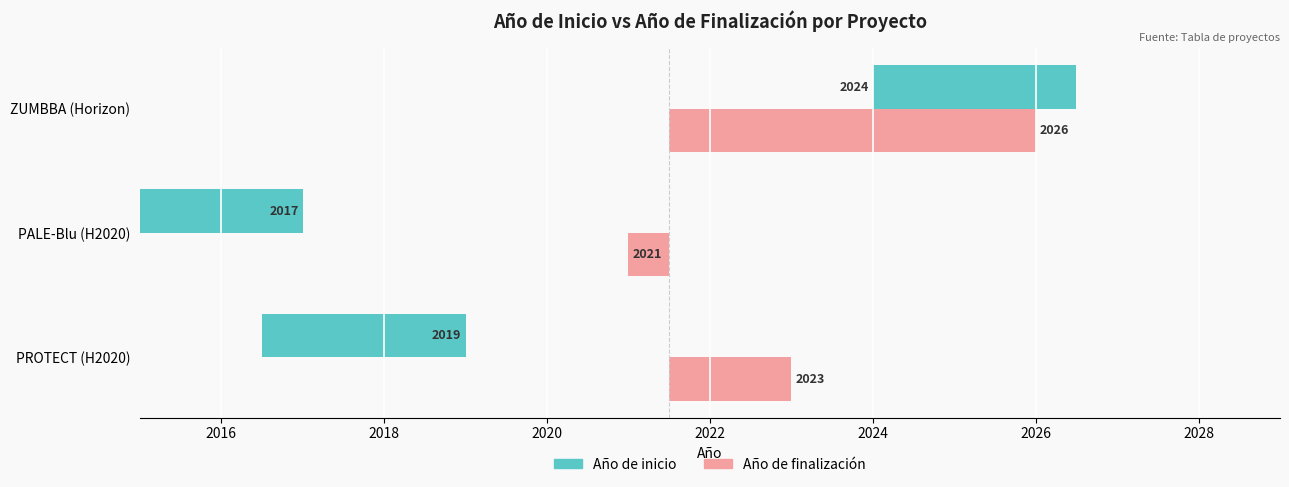

Does the chart contain stacked bars?

No